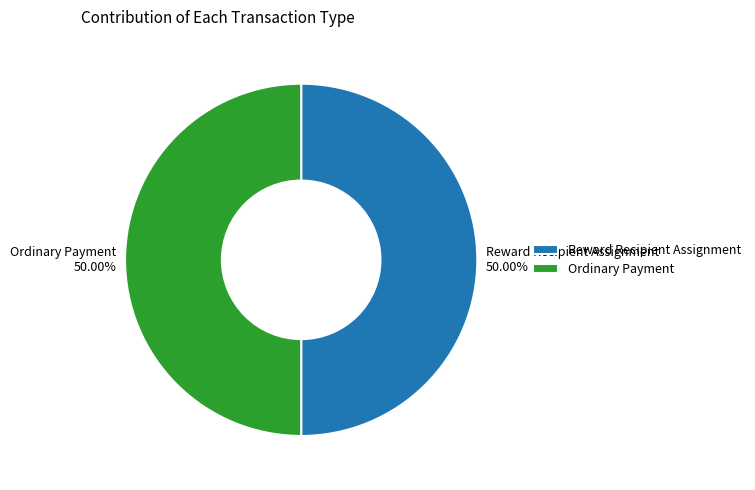

Approximately how many times larger is the value at Ordinary Payment compared to Reward Recipient Assignment?

1.0